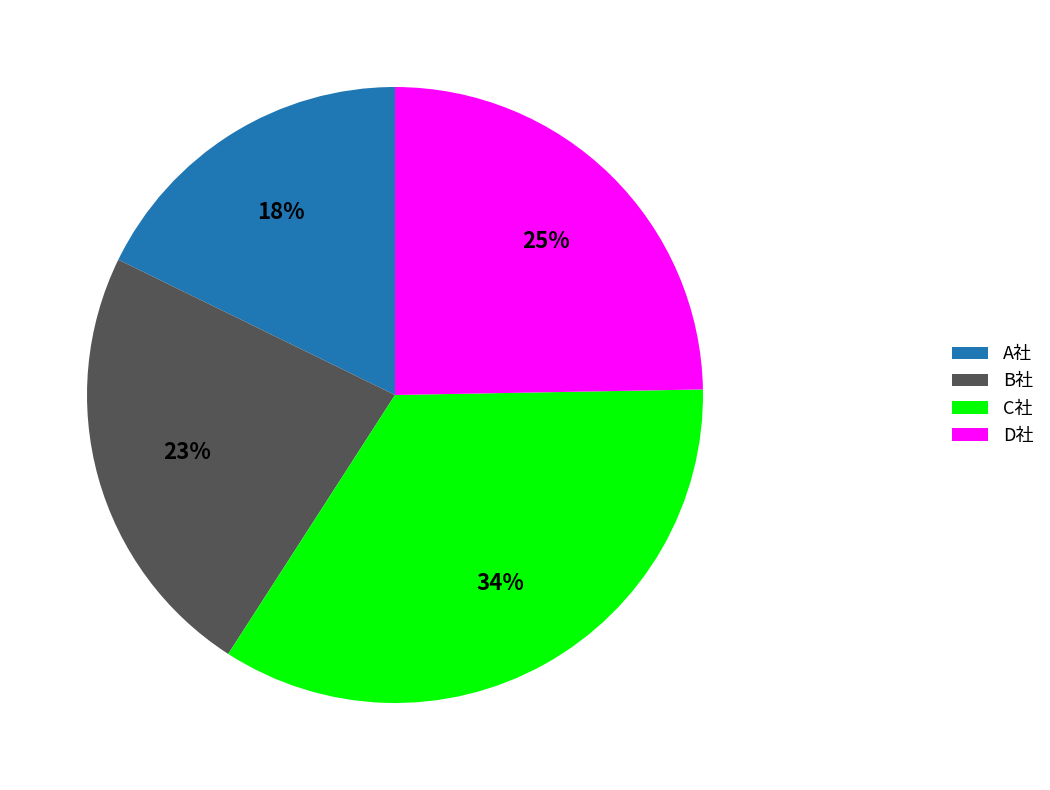

Is D社 the majority of the pie?

No